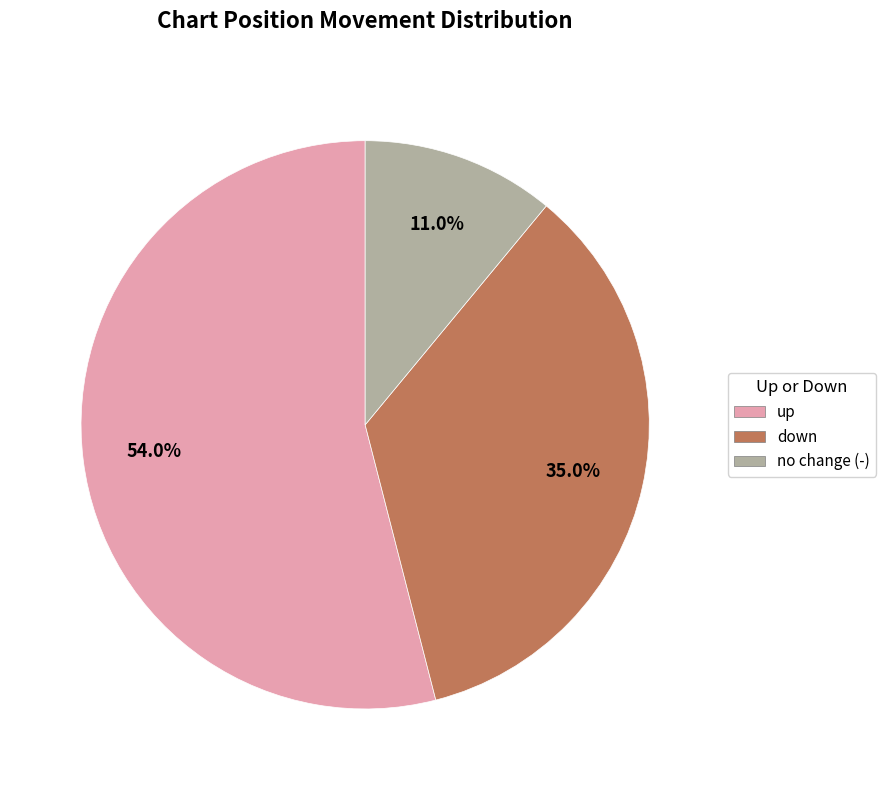

To the nearest percent, what is the average slice percentage?

33%